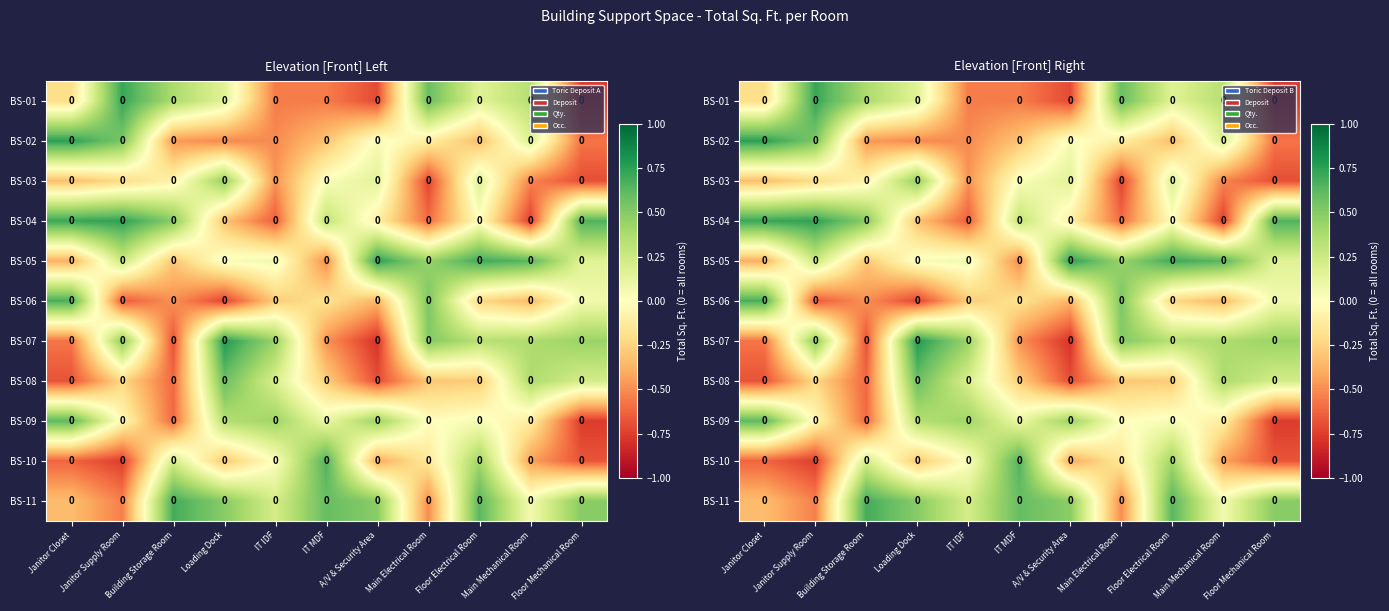

How many categories are shown in the chart?

11